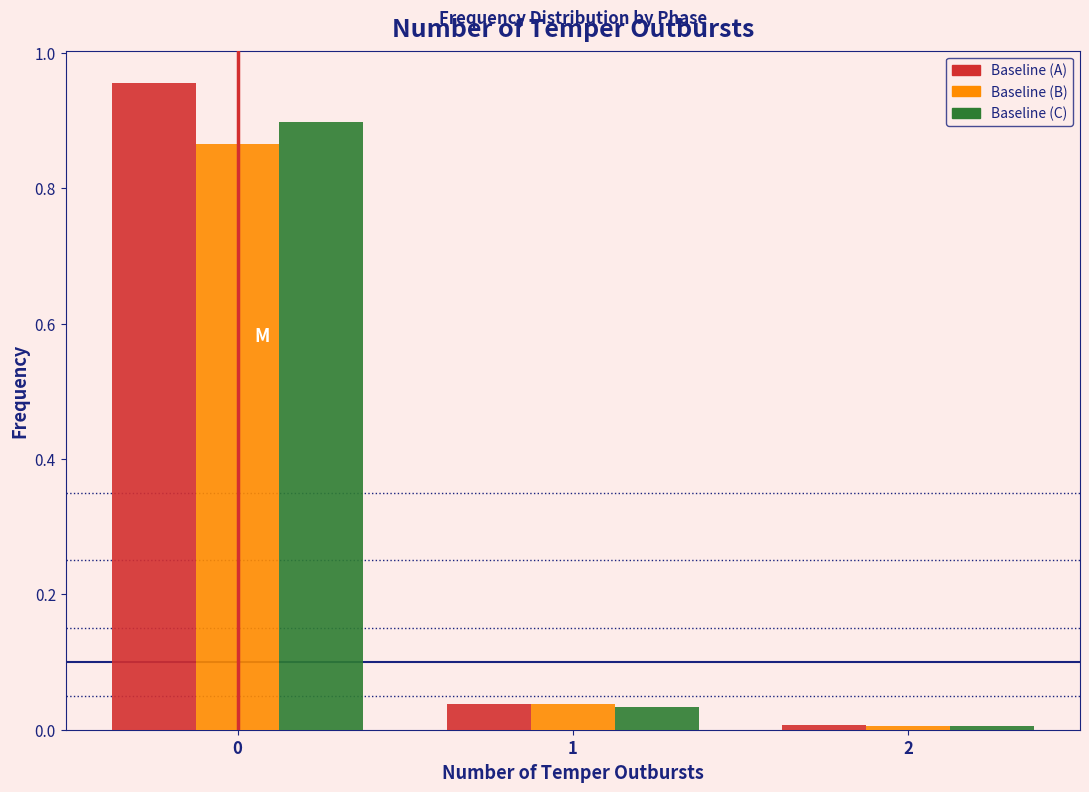

Which series changed the most between 0 and 2?

Baseline (A)